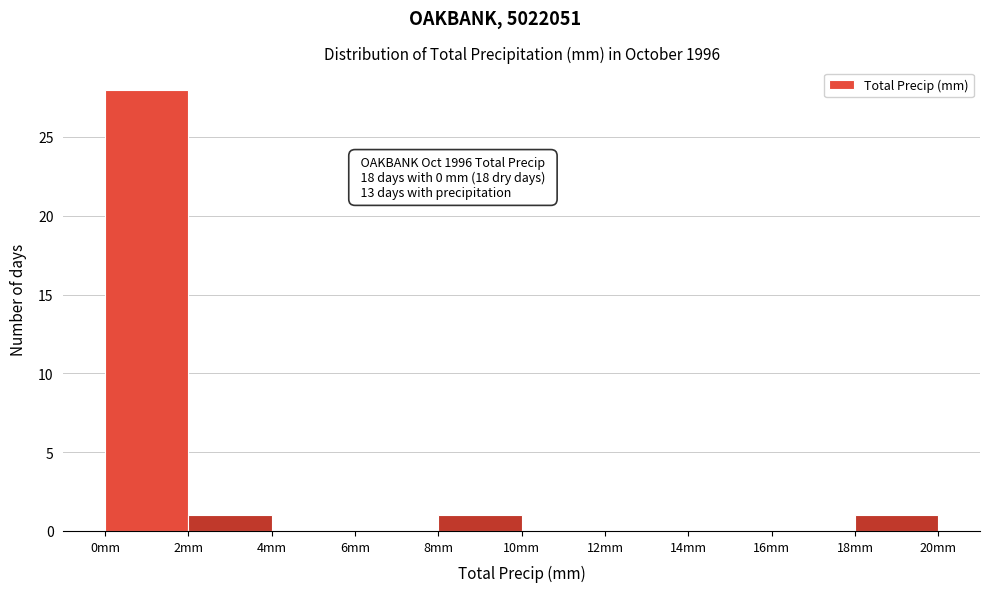

Over which range of the x-axis is the bar tallest?

0 to 2